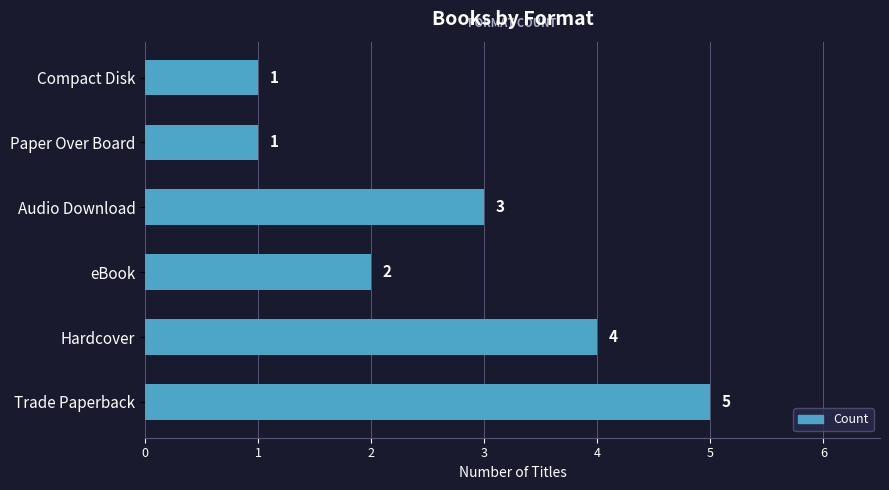

Approximately how many times larger is the value at Paper Over Board compared to eBook?

0.5